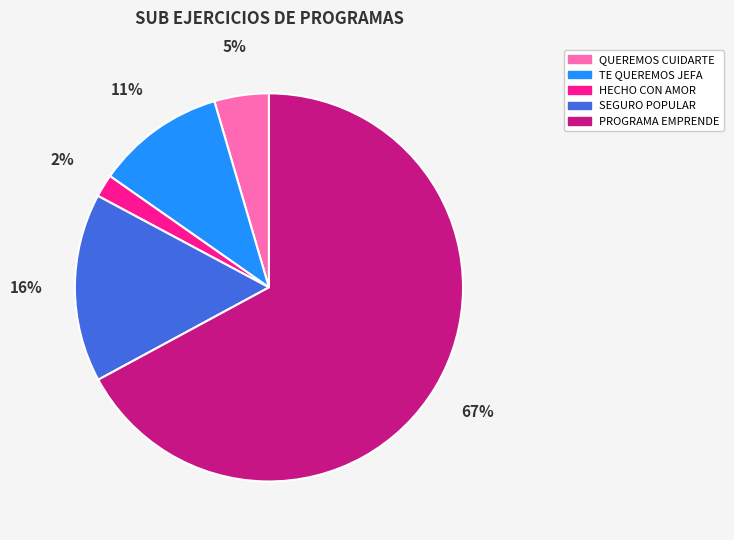

How many segments does this pie chart have?

5